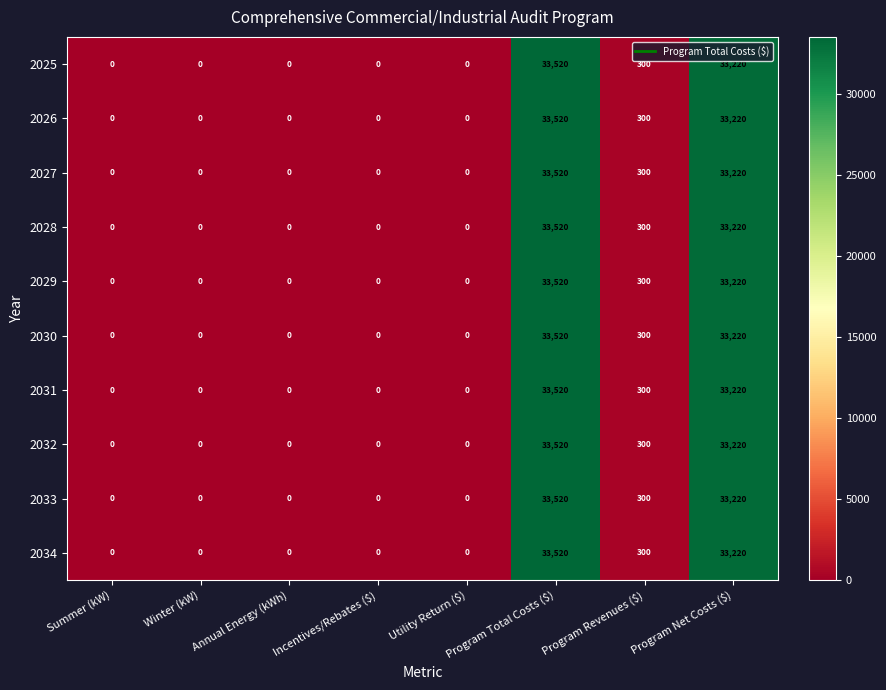

At which category is the sum across all series the highest?

Program Total Costs ($)